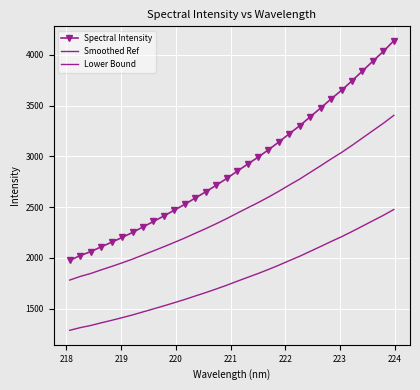

Rank the series by their average value, from lowest to highest.

Lower Bound, Smoothed Ref, Spectral Intensity